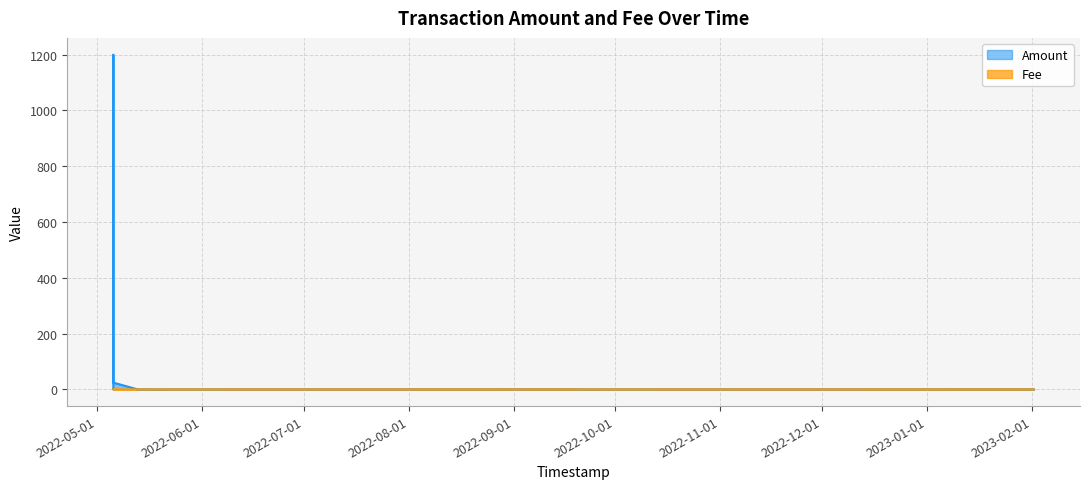

Between 2022-05-14 20:26:30 and 2023-02-01 14:45:09, which series saw the biggest shift?

Amount